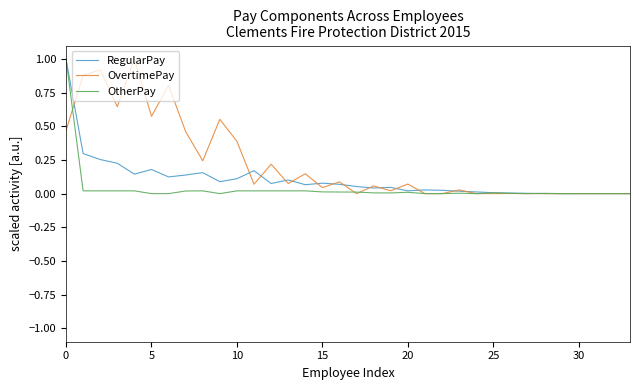

What is the greatest value displayed?

1.0